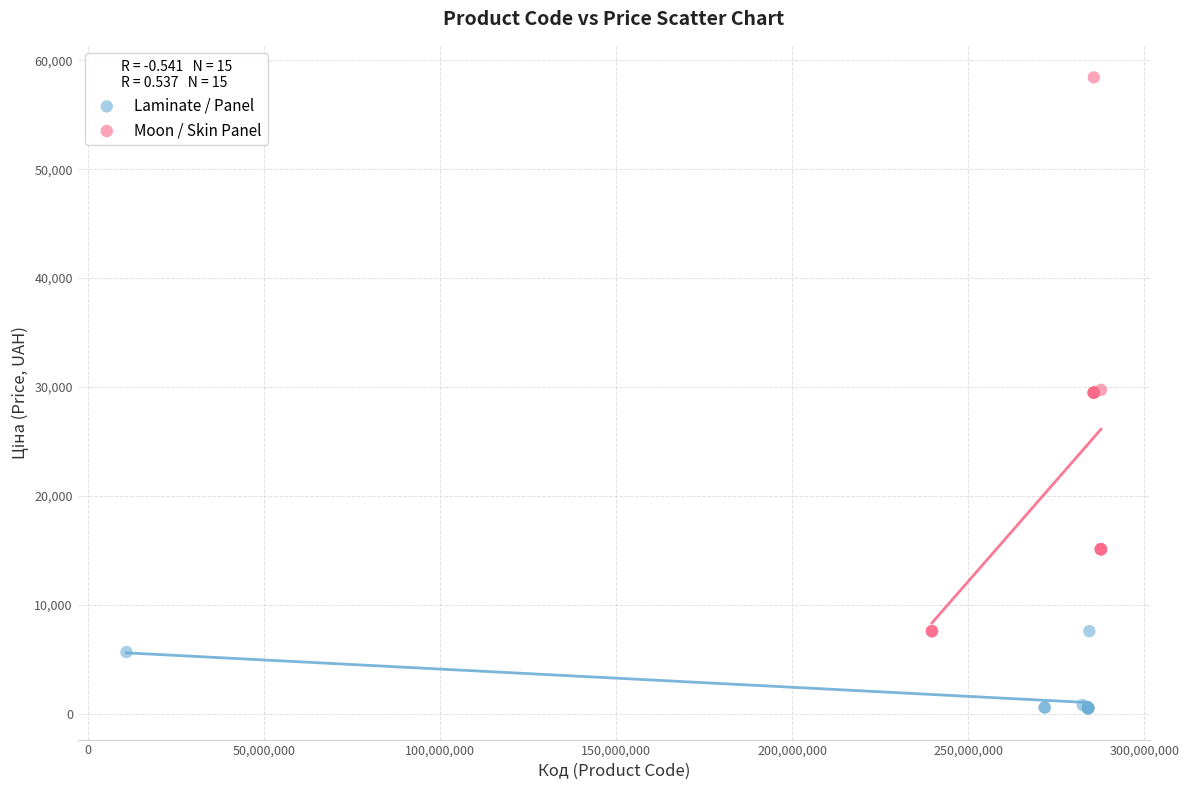

Which series contains the highest Y value?

Moon / Skin Panel